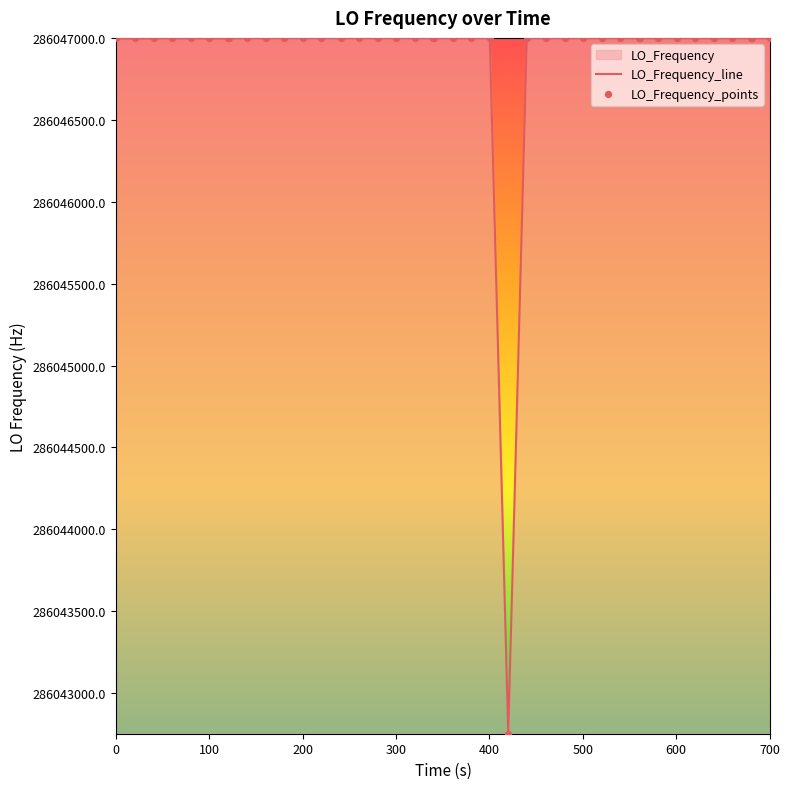

What is the maximum value shown in the chart?

286047001.2